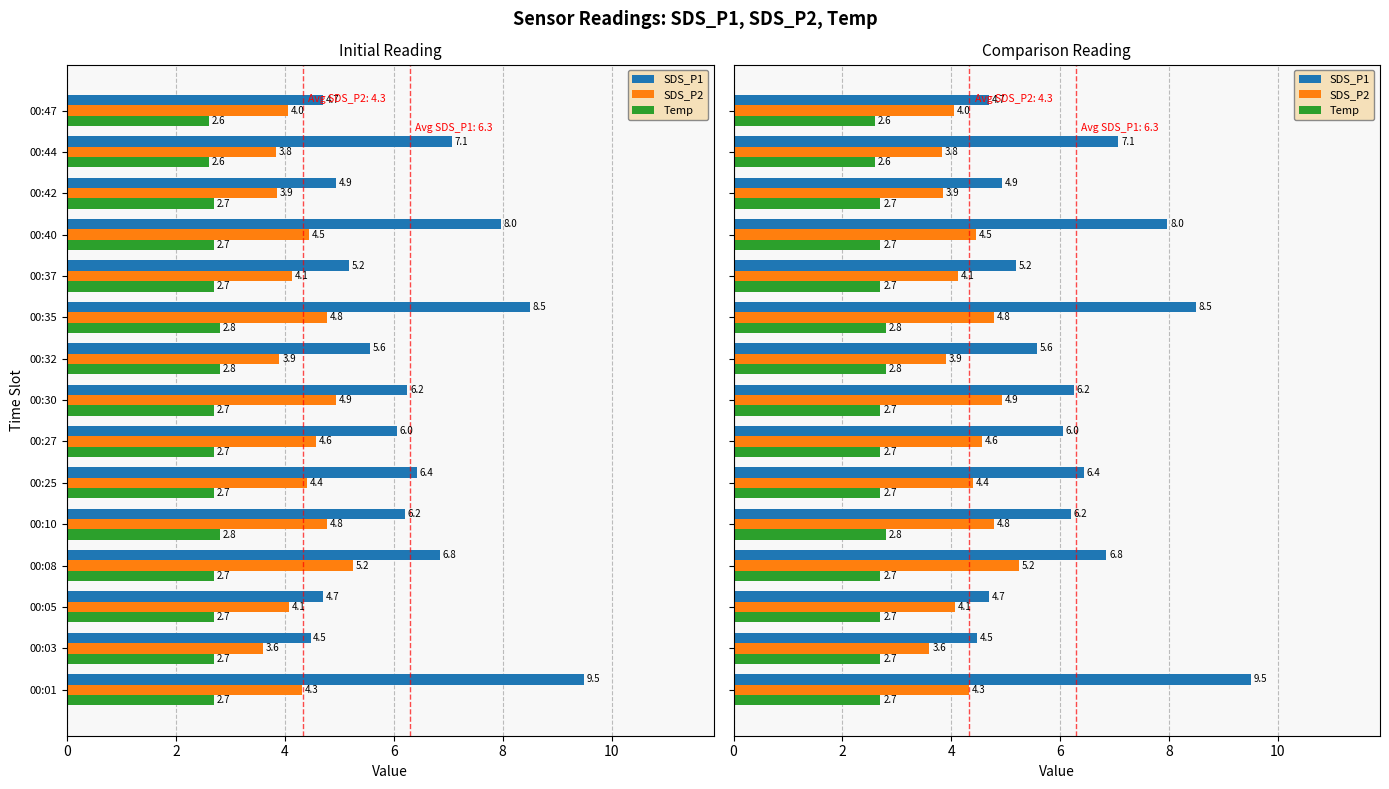

How many bars are there in each group?

3